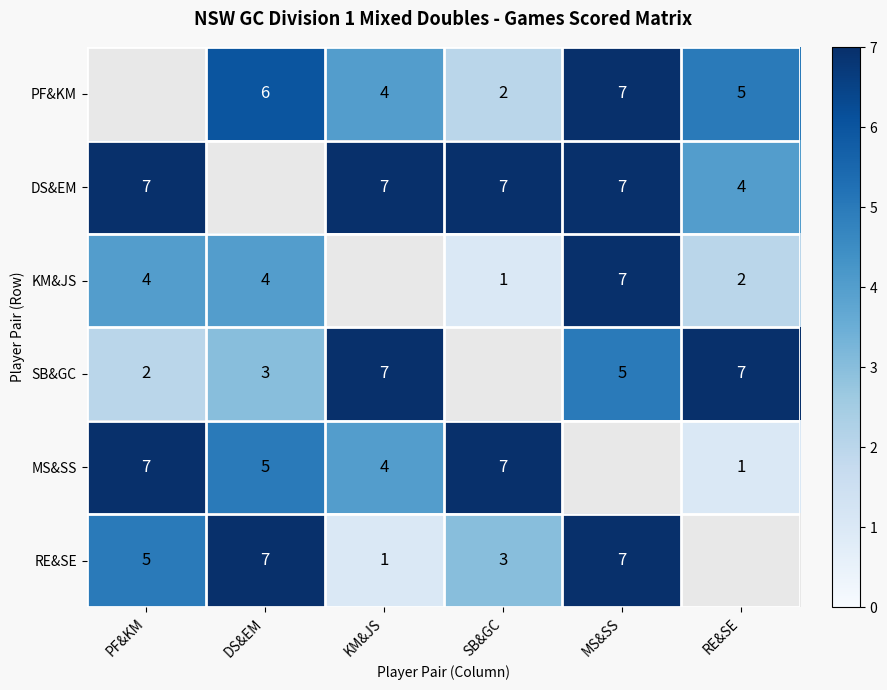

True or false: KM&JS has a value of 2 at SB&GC.

False